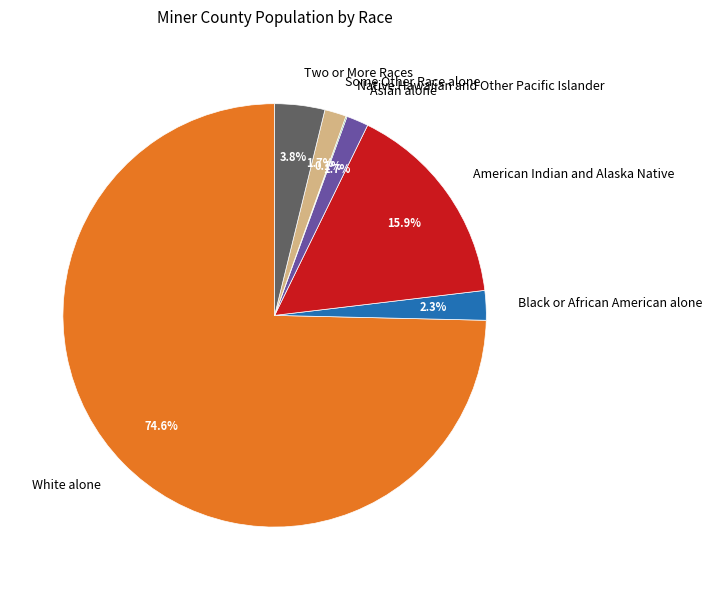

What is the largest slice in the pie chart?

White alone